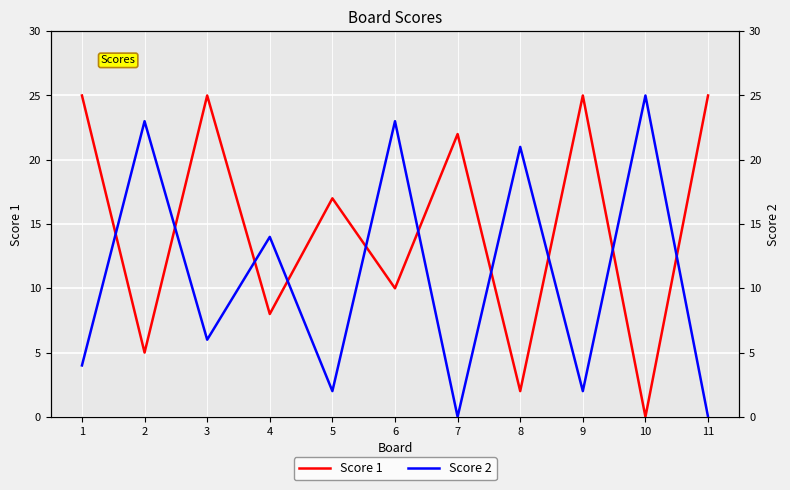

Reading right to left, what are all the values shown in this chart?

Score 1: 25	0	25	2	22	10	17	8	25	5	25
Score 2: 0	25	2	21	0	23	2	14	6	23	4